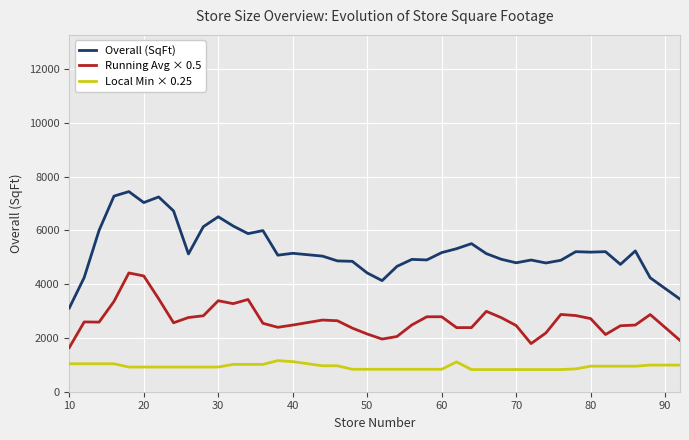

True or false: Running Avg × 0.5 has more than 2 points higher than both neighbors.

True